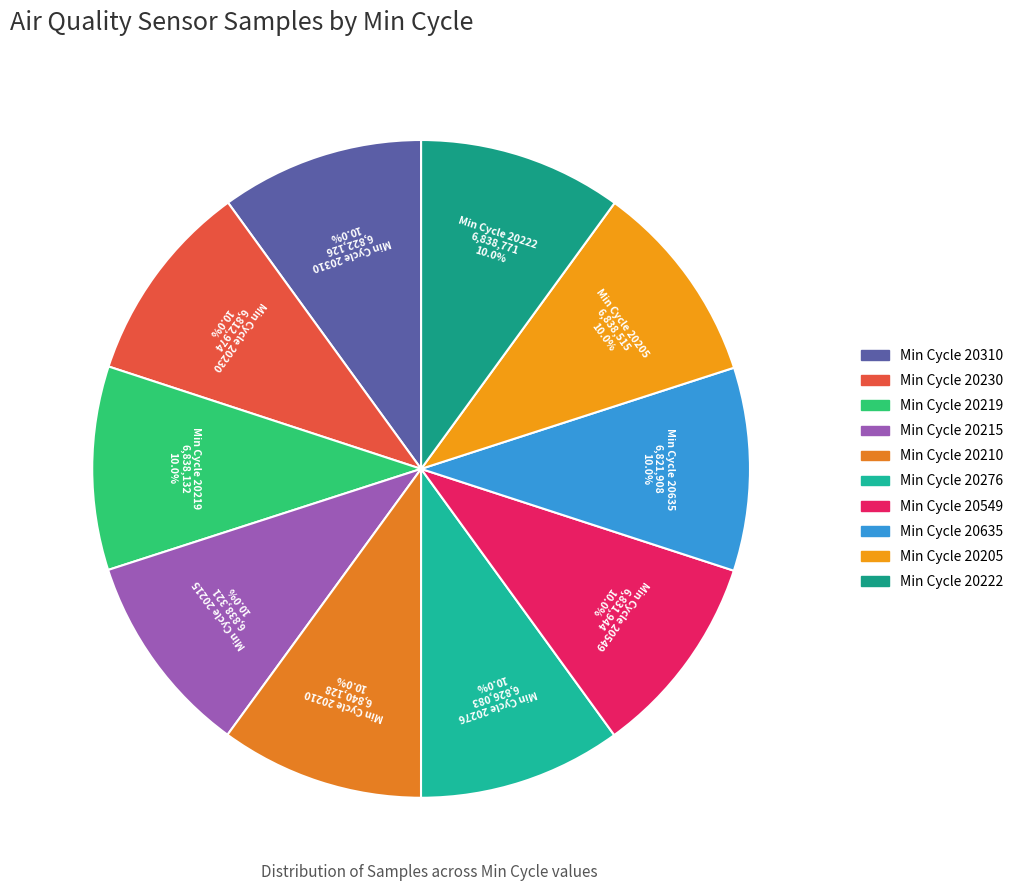

Which category has the biggest portion of the pie?

20210